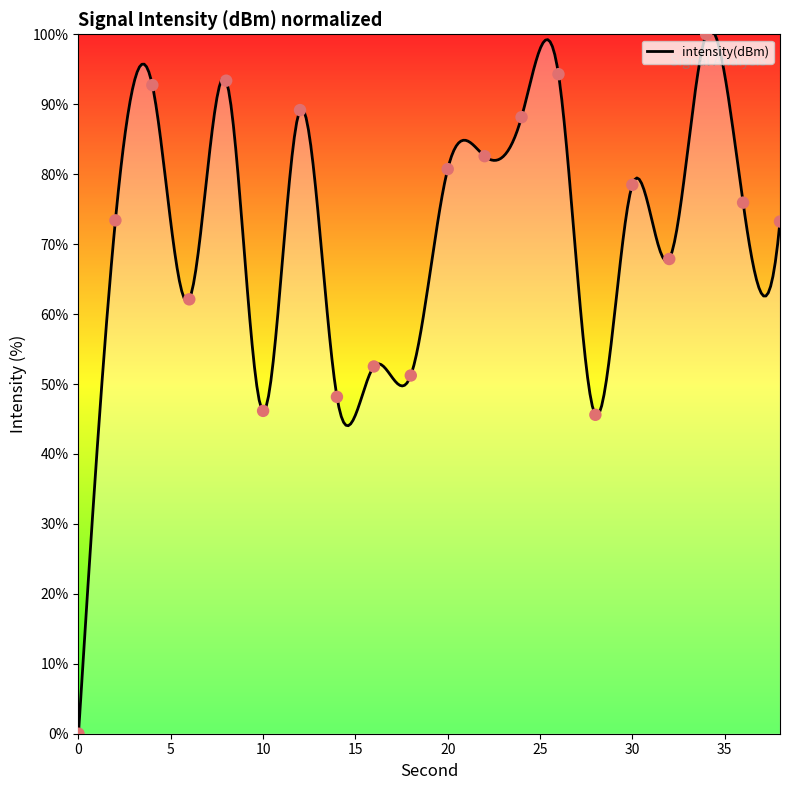

What is the ratio of the value at 32 to the value at 18?

1.3